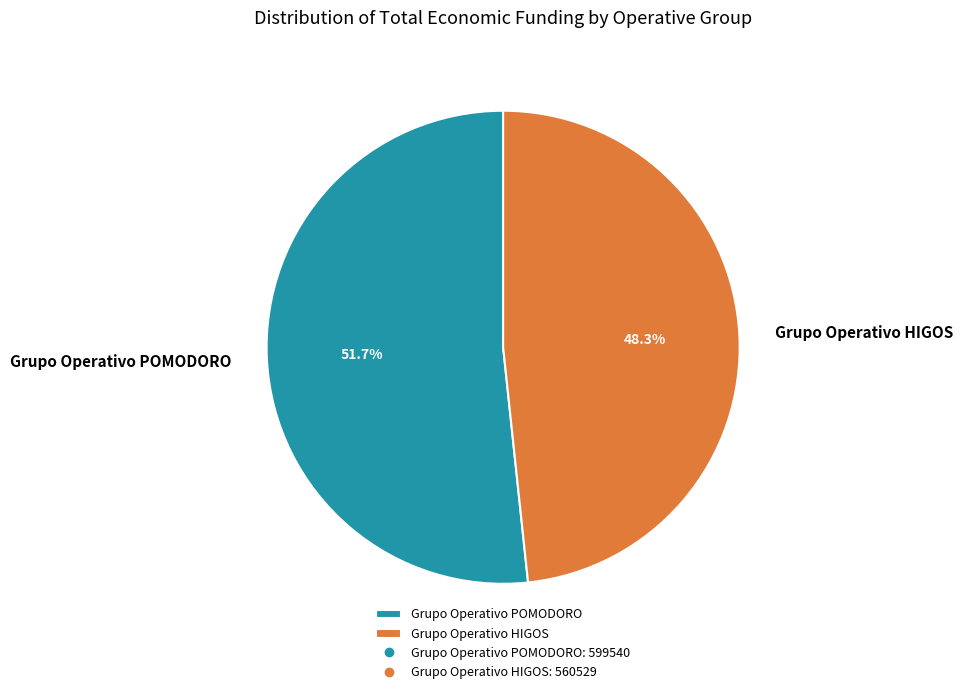

To the nearest percent, what is the combined percentage of Grupo Operativo HIGOS and Grupo Operativo POMODORO?

100%